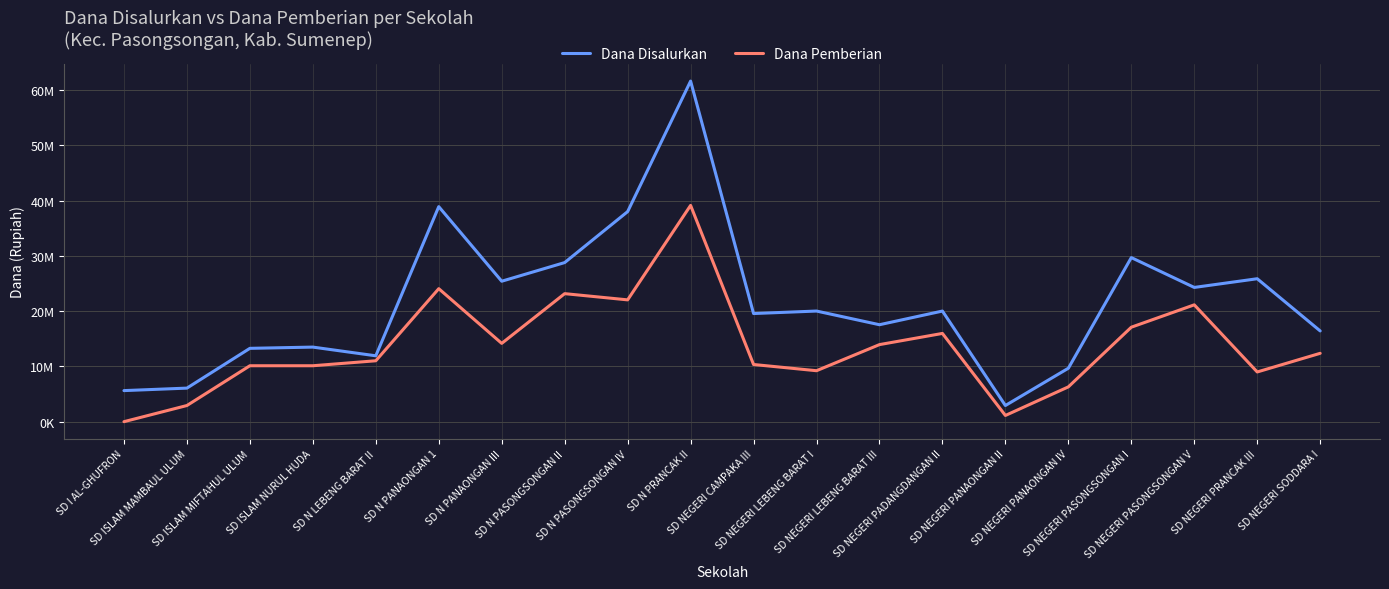

Is the value of Dana Disalurkan at SD N PANAONGAN III greater than the value of Dana Pemberian at SD ISLAM NURUL HUDA?

Yes